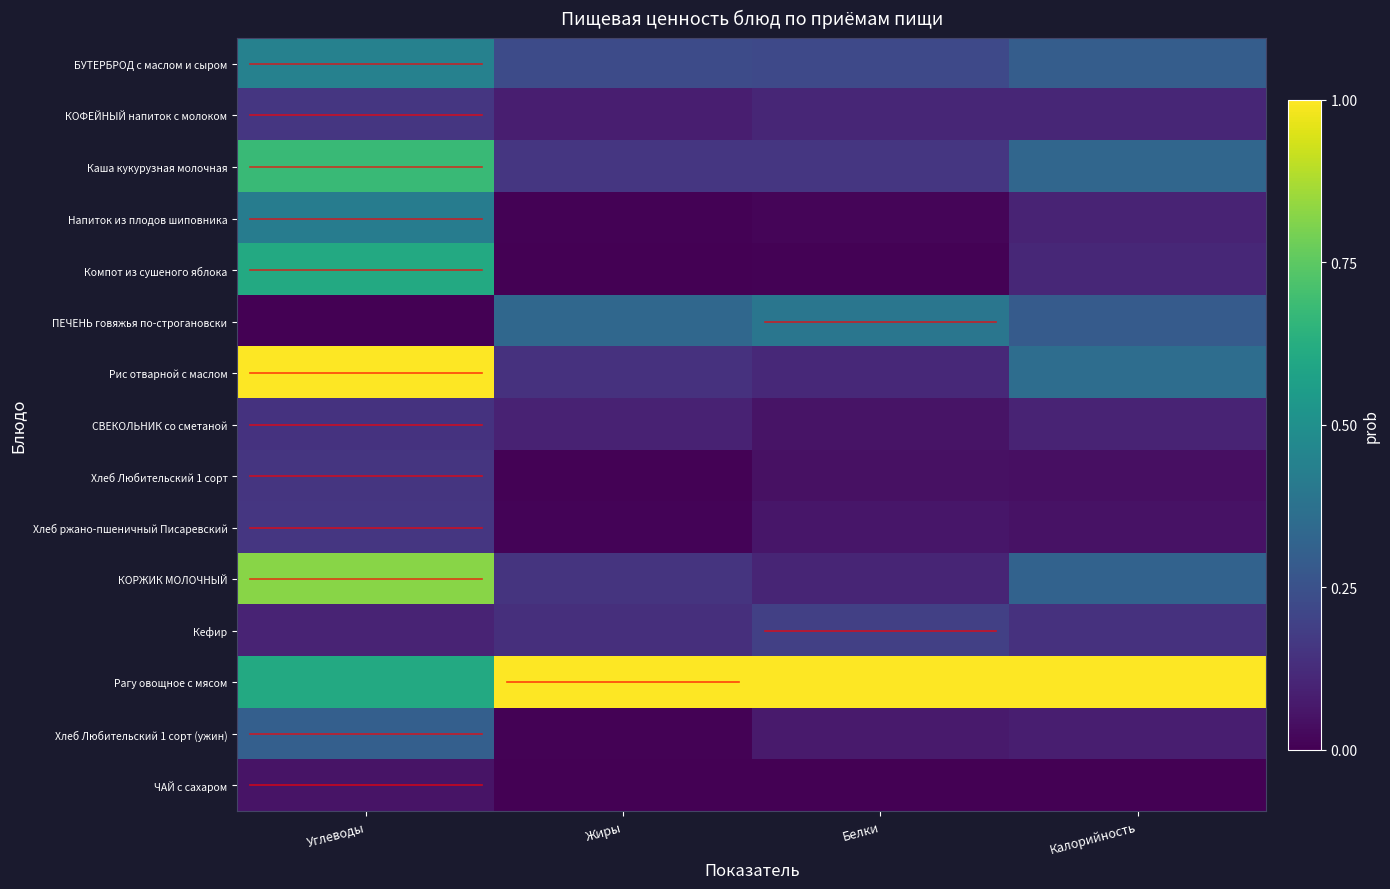

At Калорийность, list the series in order from smallest to largest.

ЧАЙ с сахаром, Хлеб Любительский 1 сорт, Хлеб ржано-пшеничный Писаревский, Хлеб Любительский 1 сорт (ужин), СВЕКОЛЬНИК со сметаной, Напиток из плодов шиповника, КОФЕЙНЫЙ напиток с молоком, Компот из сушеного яблока, Кефир, ПЕЧЕНЬ говяжья по-строгановски, БУТЕРБРОД с маслом и сыром, КОРЖИК МОЛОЧНЫЙ, Каша кукурузная молочная, Рис отварной с маслом, Рагу овощное с мясом